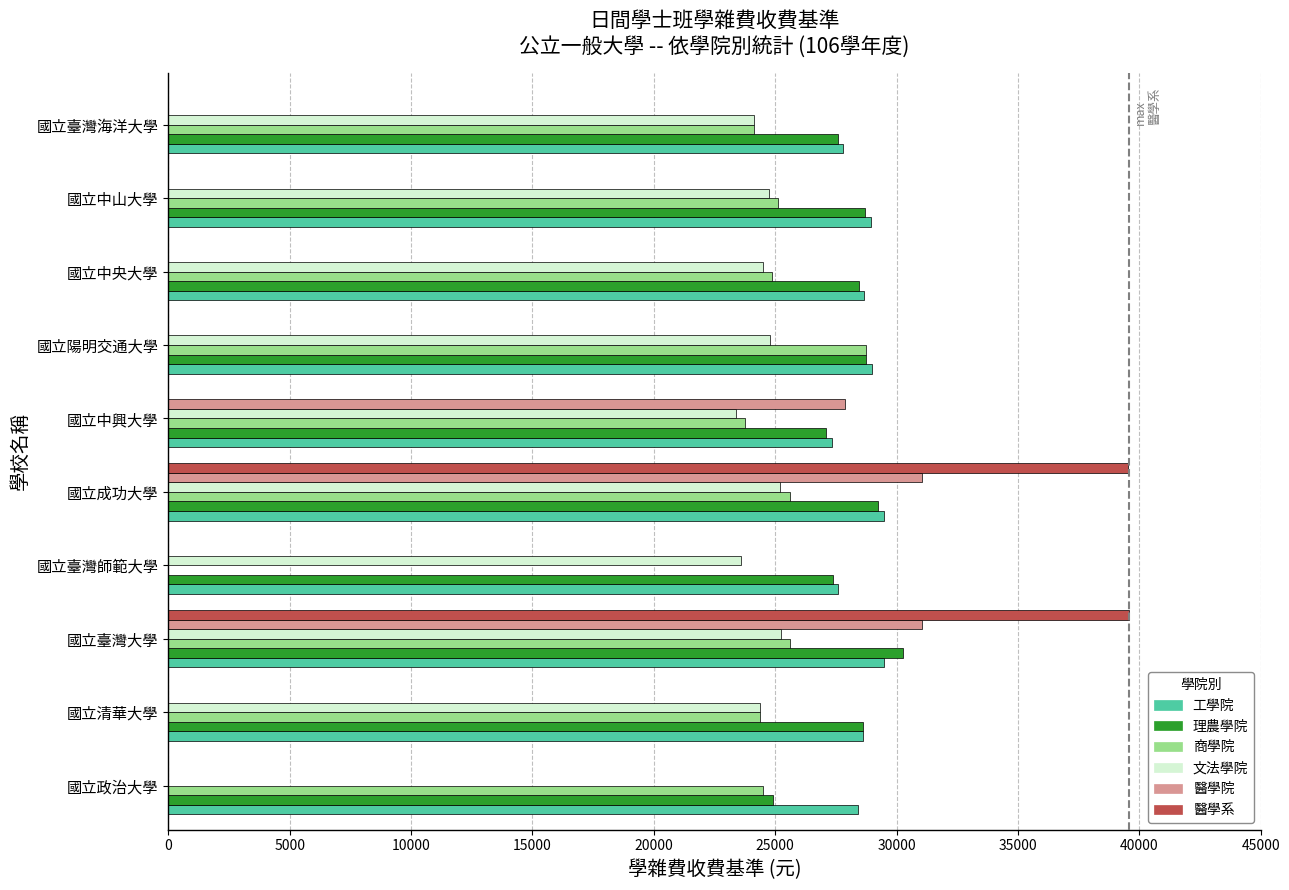

What is the sum of all 商學院 values?

226710